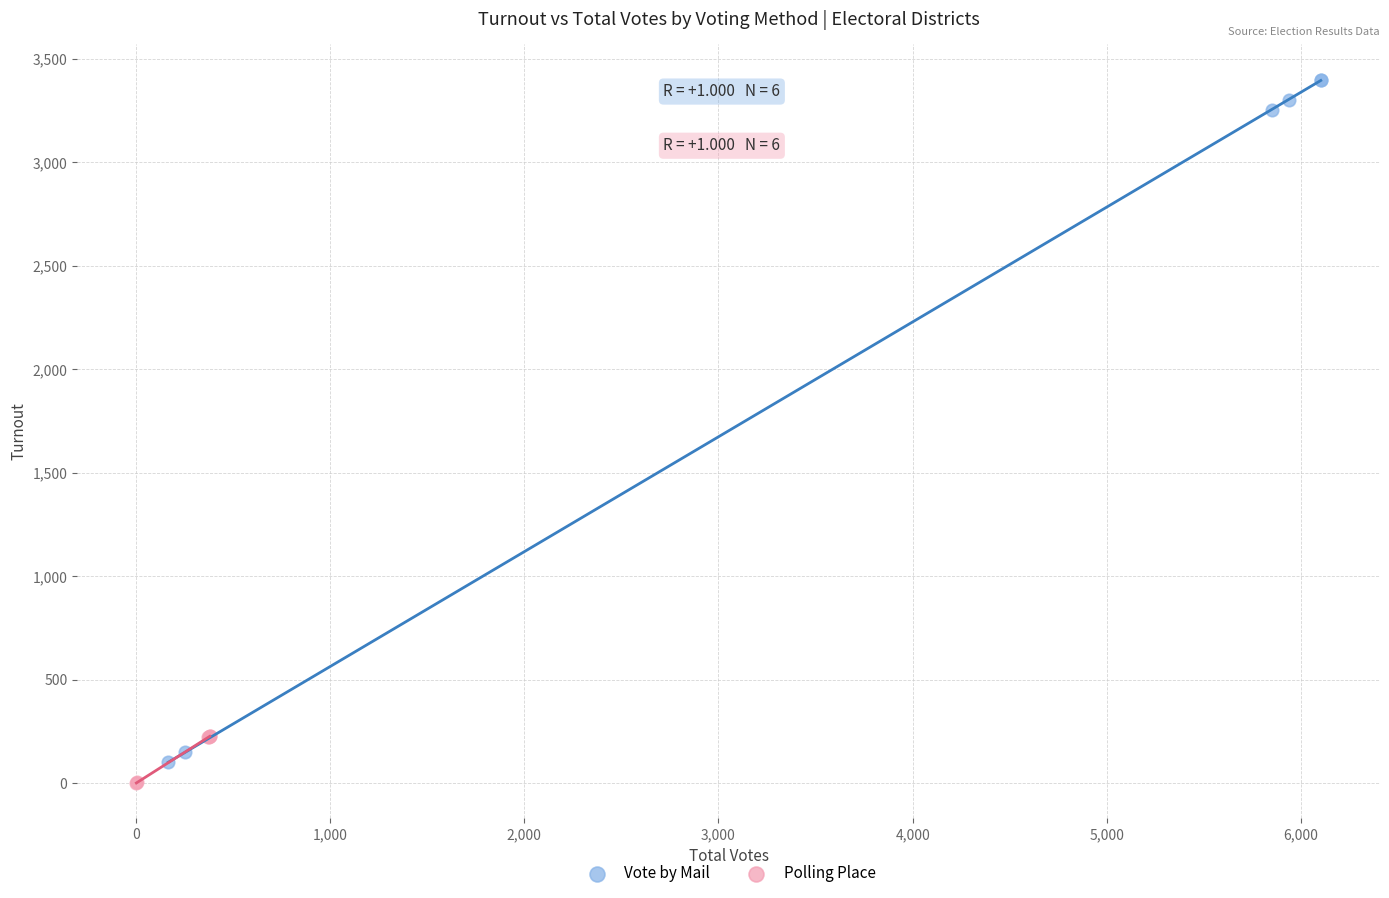

Which series has the widest spread of Y values?

Vote by Mail